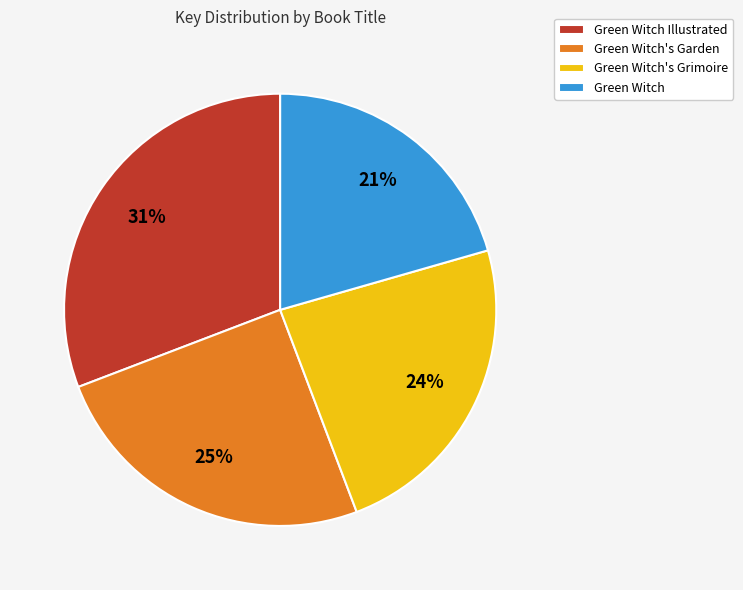

Which category has the smallest portion of the pie?

Green Witch